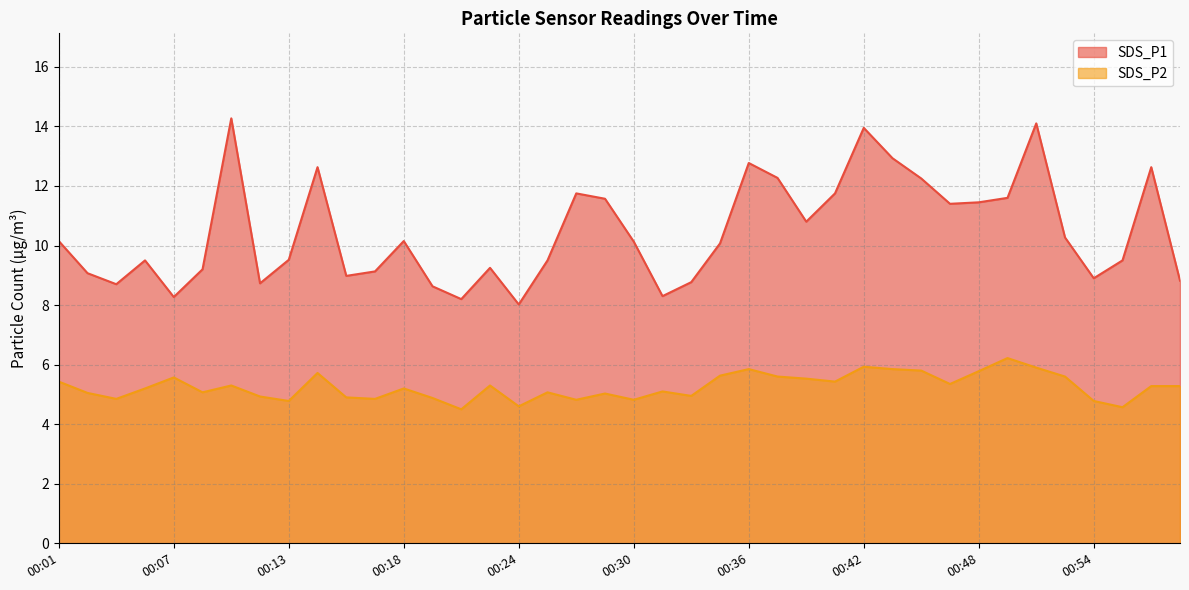

List the labels in order of SDS_P2 value, smallest first.

00:21, 00:56, 00:24, 00:13, 00:54, 00:27, 00:30, 00:04, 00:17, 00:20, 00:16, 00:11, 00:33, 00:29, 00:02, 00:08, 00:26, 00:32, 00:05, 00:18, 00:57, 00:59, 00:10, 00:23, 00:47, 00:01, 00:41, 00:39, 00:07, 00:38, 00:53, 00:35, 00:14, 00:48, 00:45, 00:36, 00:44, 00:51, 00:42, 00:50